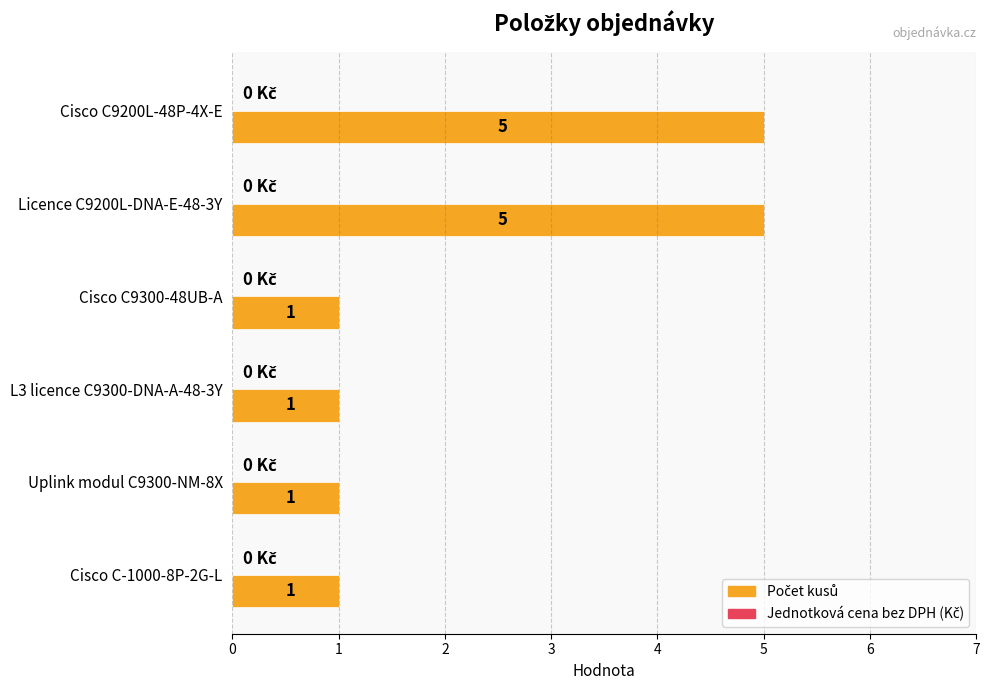

The value at Uplink modul C9300-NM-8X is 1. True or false?

True